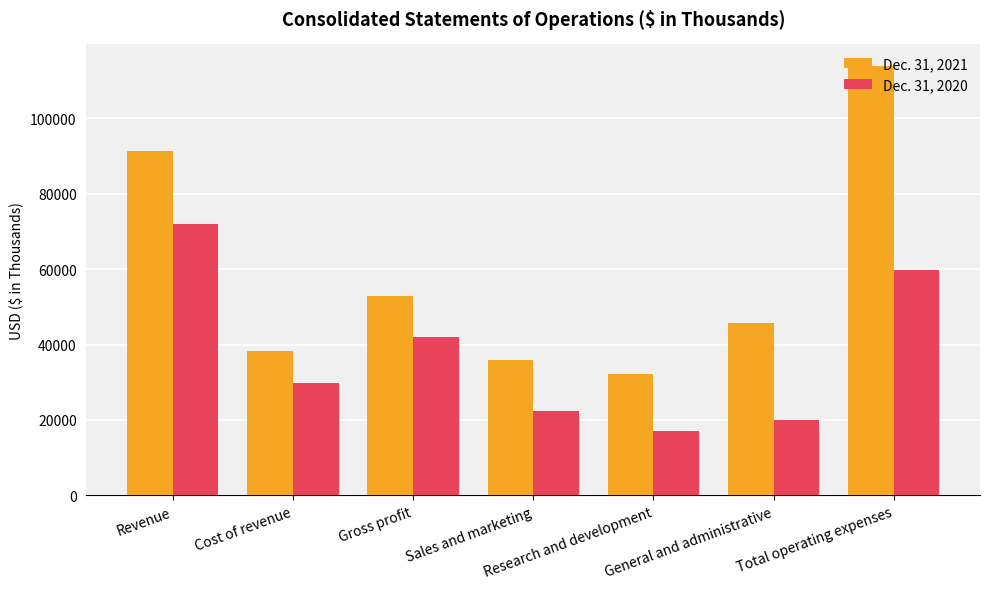

What is the value of the Dec. 31, 2021 bar at the 7th from the left?

113893